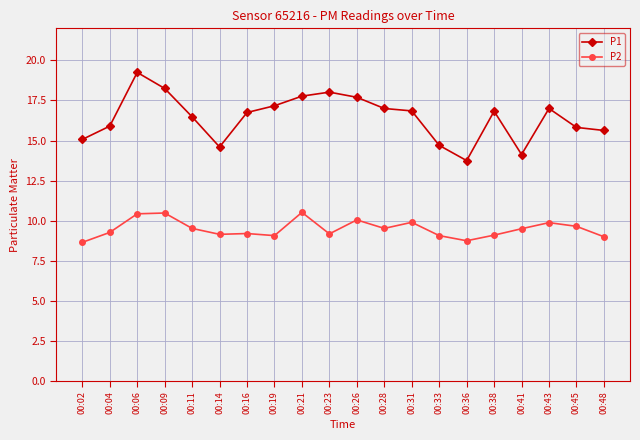

Between 00:16 and 00:28, which series saw the biggest shift?

P2